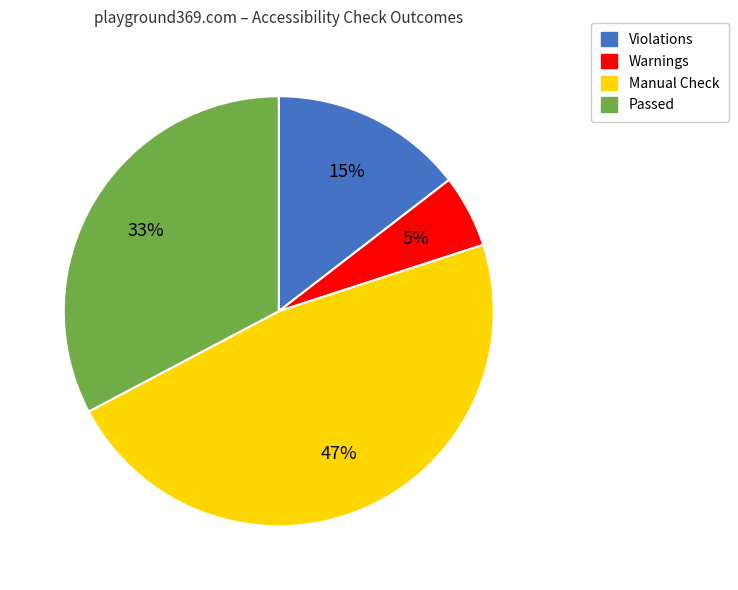

Is there any slice that represents more than half of the pie?

No